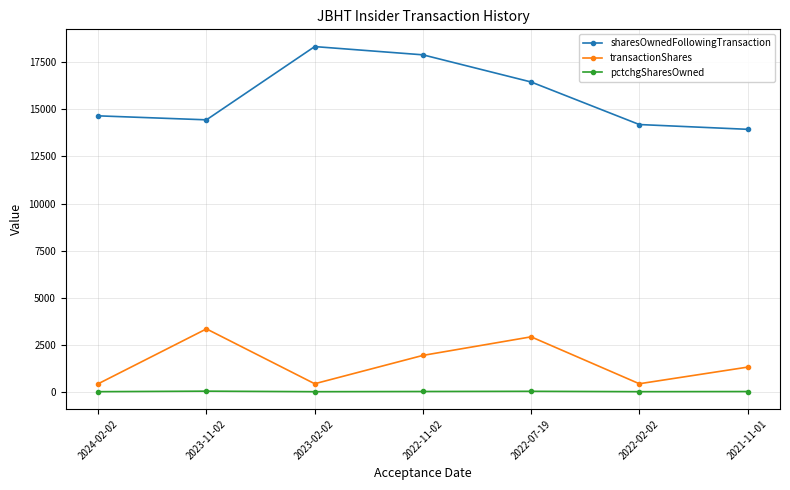

What is the difference between the pctchgSharesOwned values at 2024-02-02 and 2023-11-02?

27